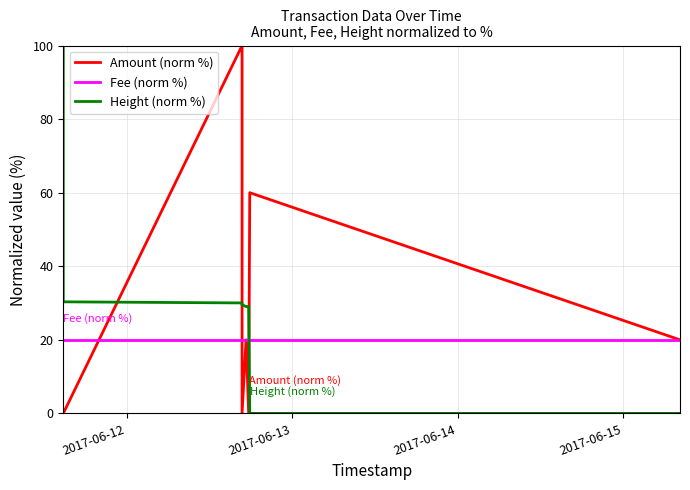

How many interior local peaks does the Amount (norm %) series have?

3